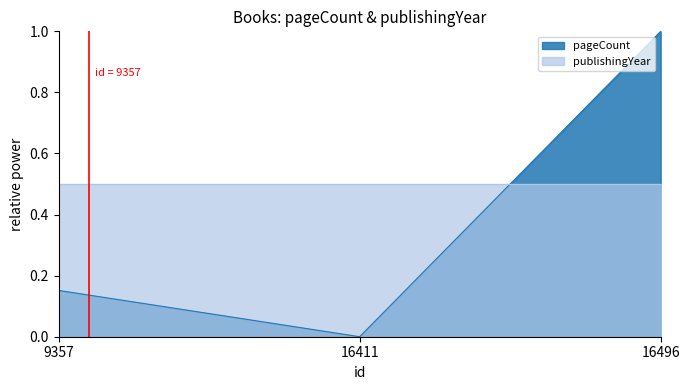

What is the maximum value shown in the chart?

1.0